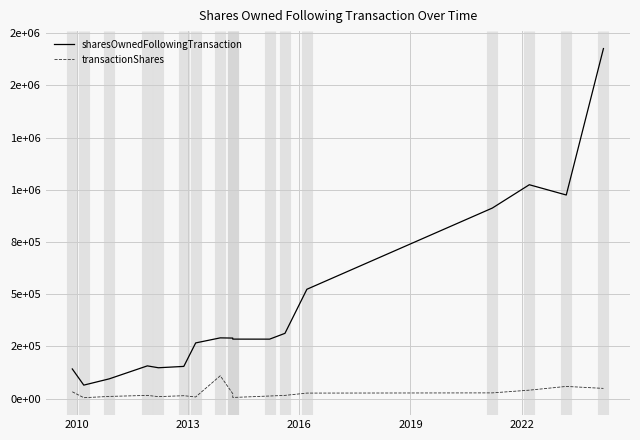

Is it true that transactionShares equals 177337 at 7?

False